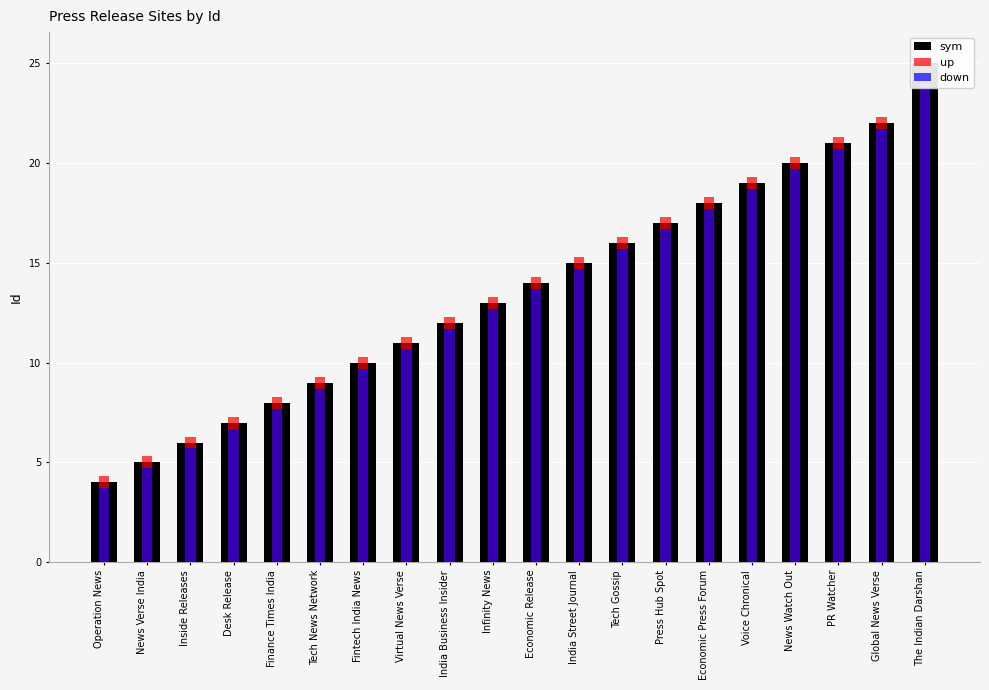

Is it true that sym equals 20.0 at News Watch Out?

True